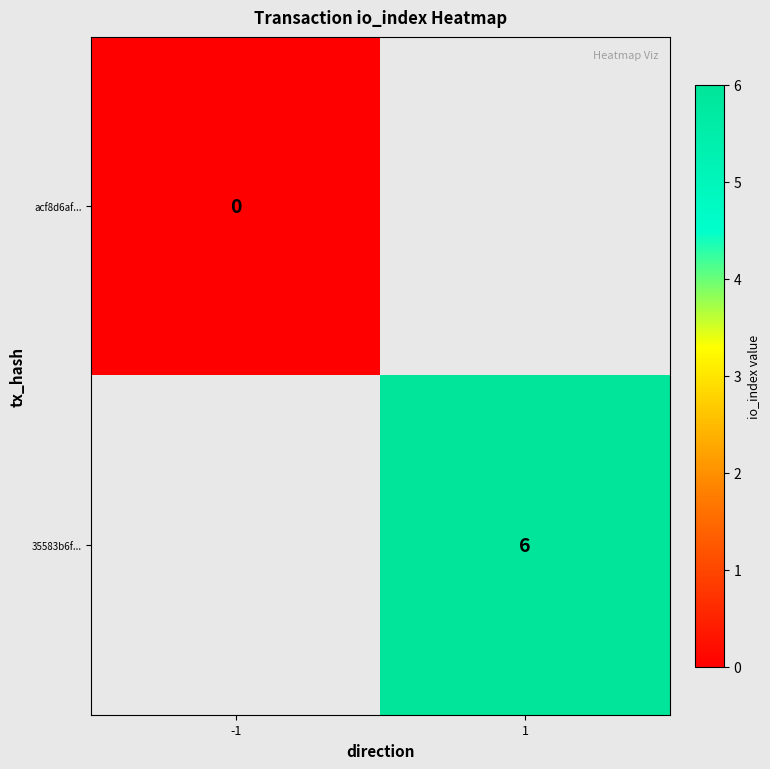

How many distinct data groups are displayed?

2